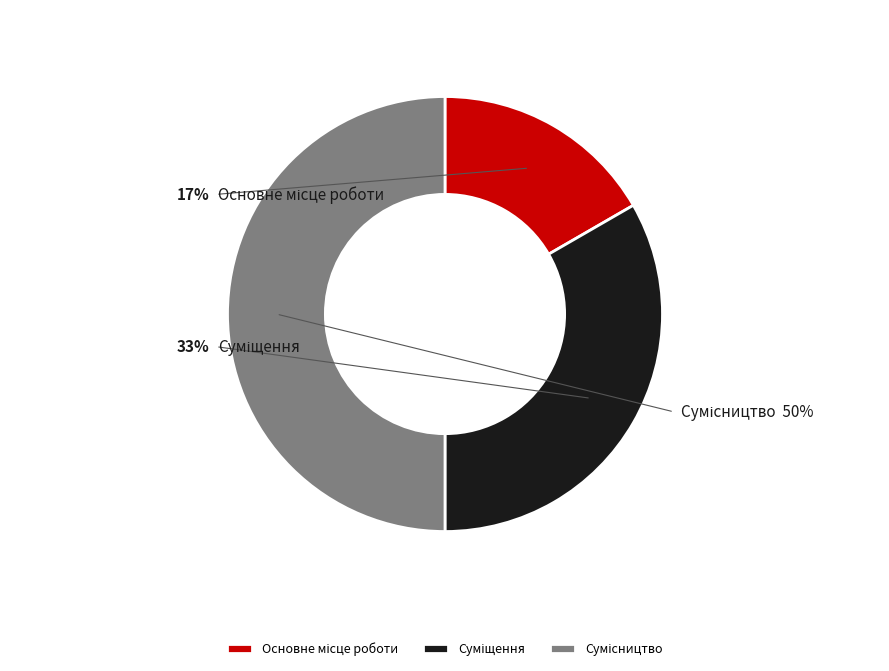

The Суміщення slice represents 27% of the pie. True or false?

False